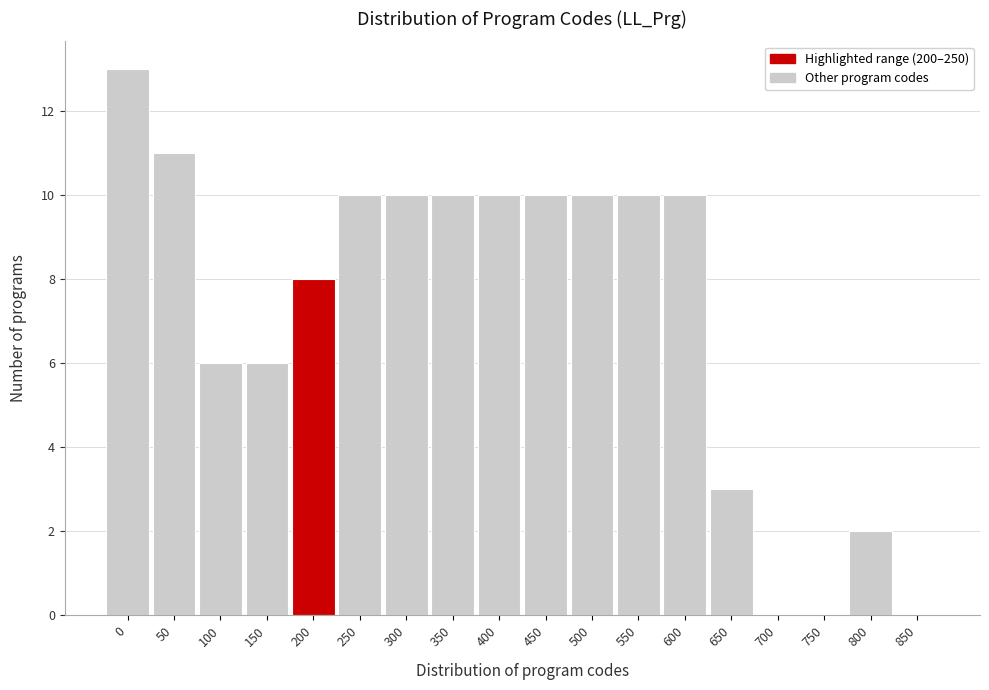

Reading right to left, extract all data points from this chart.

850=0	800=2	750=0	700=0	650=3	600=10	550=10	500=10	450=10	400=10	350=10	300=10	250=10	200=8	150=6	100=6	50=11	0=13